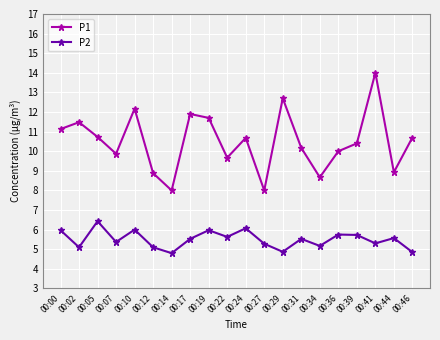

How many interior local valleys does the P2 series have?

7